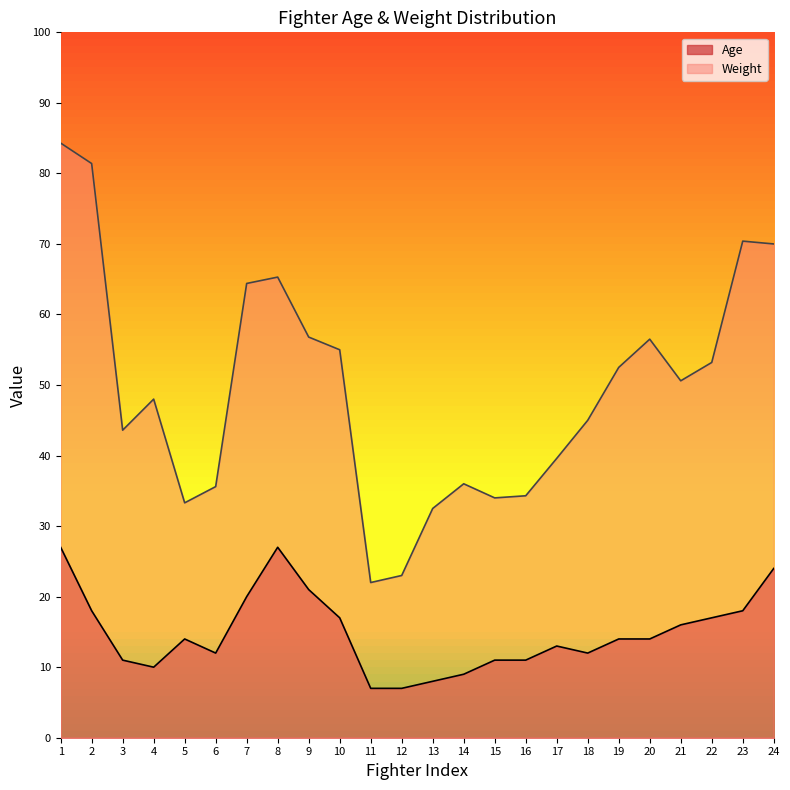

Which series has the widest spread of values?

Weight